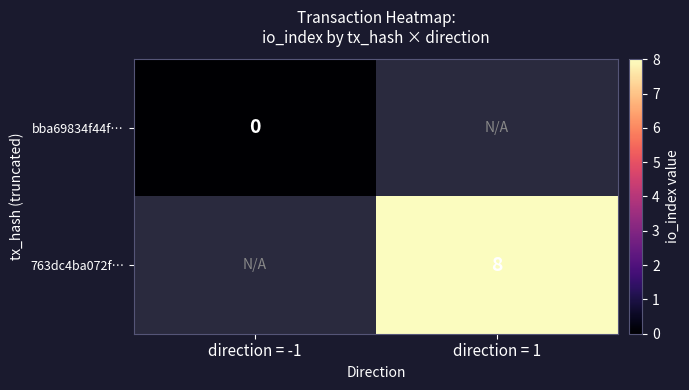

True or false: 763dc4ba072f… has a value of 8 at direction = 1.

True